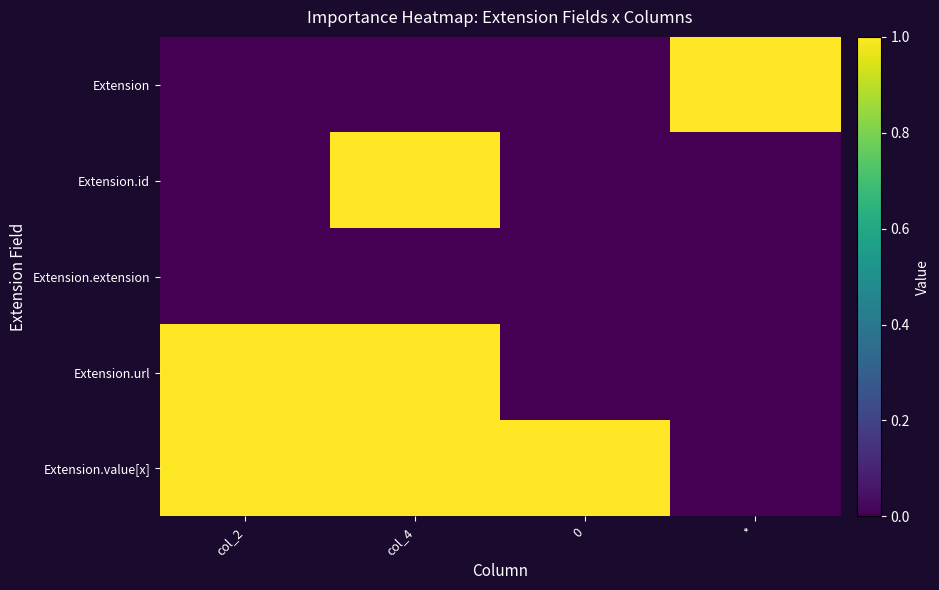

Between col_2 and 0, which is larger?

col_2